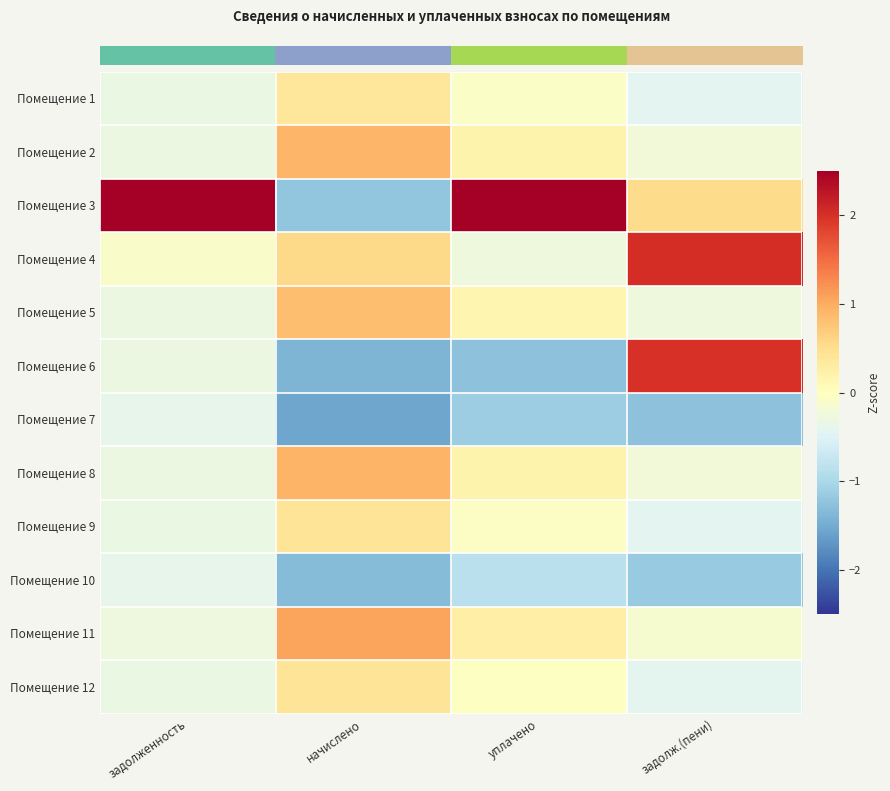

Between задолженность and начислено, which is larger?

начислено